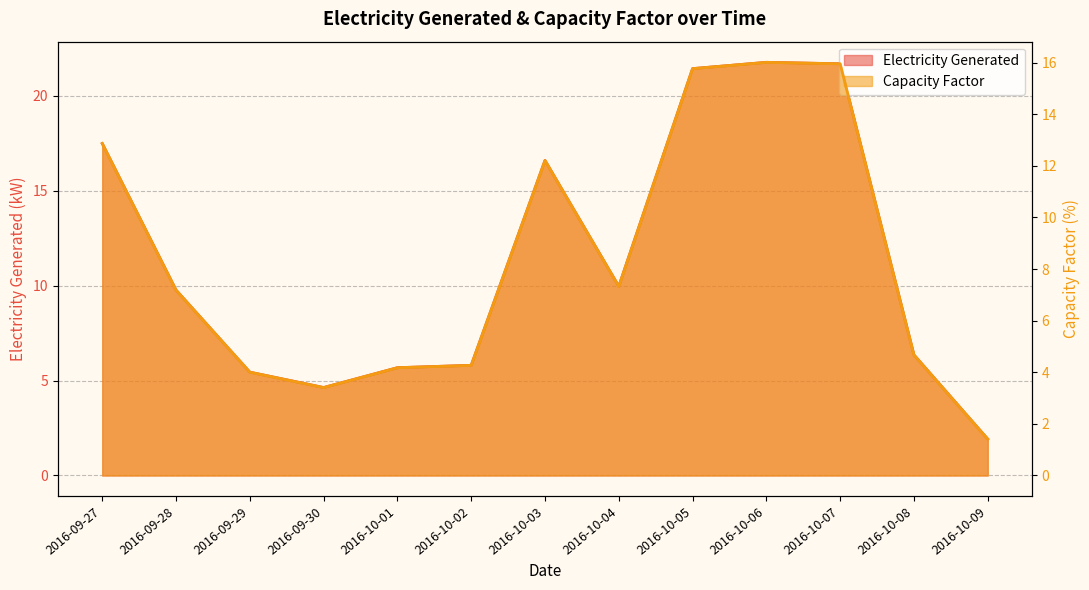

At which label does Capacity Factor reach its minimum?

2016-10-09